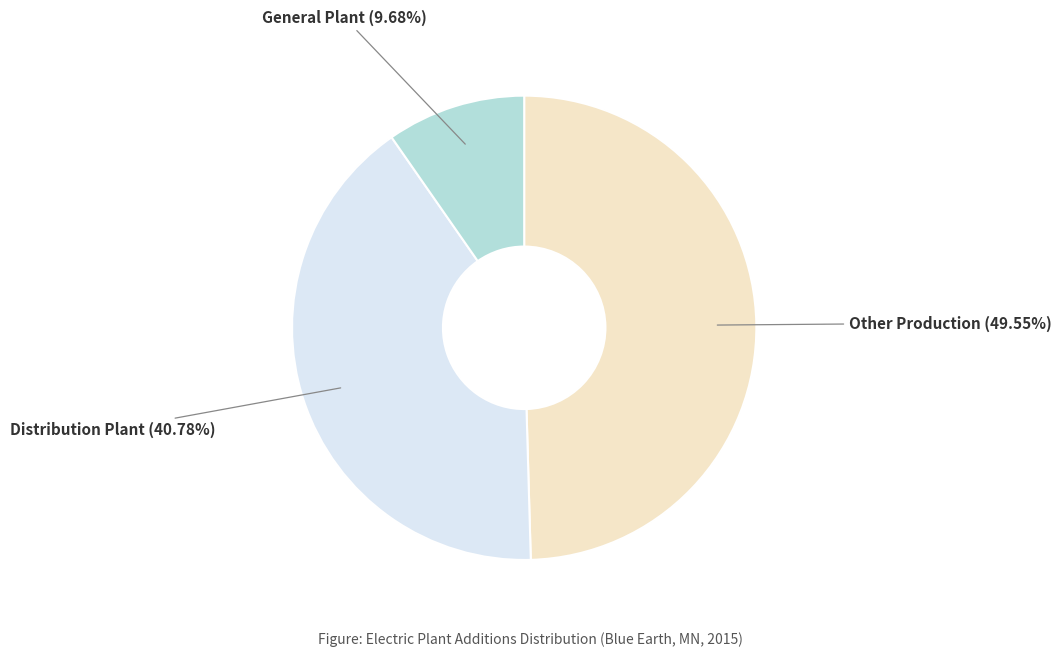

How many slices are in this pie chart?

3